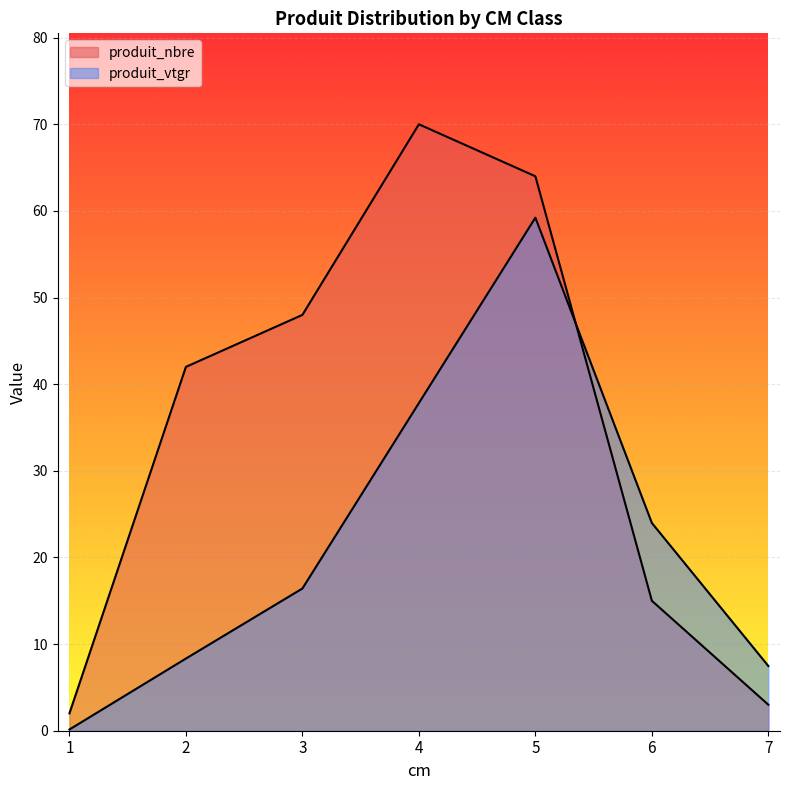

Reading left to right, transcribe all the data shown in this chart.

produit_nbre: 2.0	42.0	48.0	70.0	64.0	15.0	3.0
produit_vtgr: 0.1	8.3	16.4	37.8	59.2	24.0	7.5